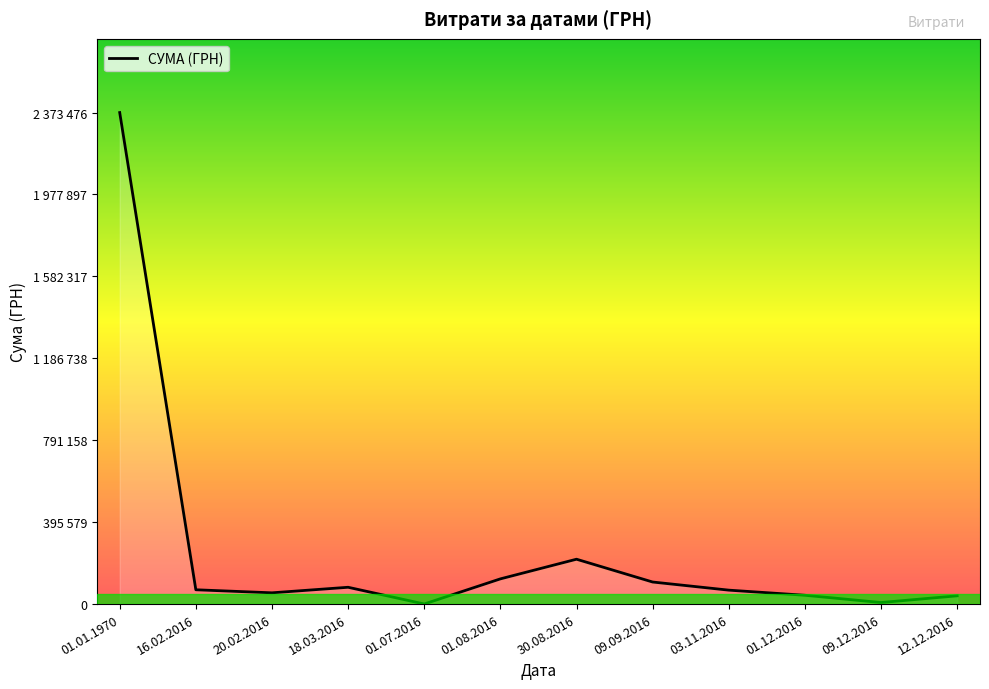

Which has a higher value, 12.12.2016 or 01.08.2016?

01.08.2016